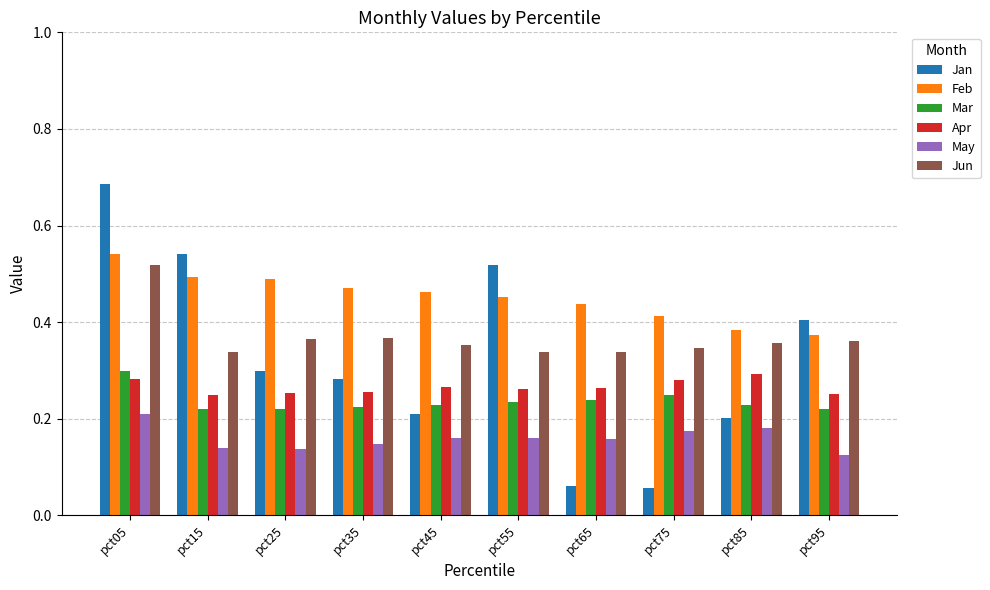

At which category does the chart reach its peak across all series?

pct05